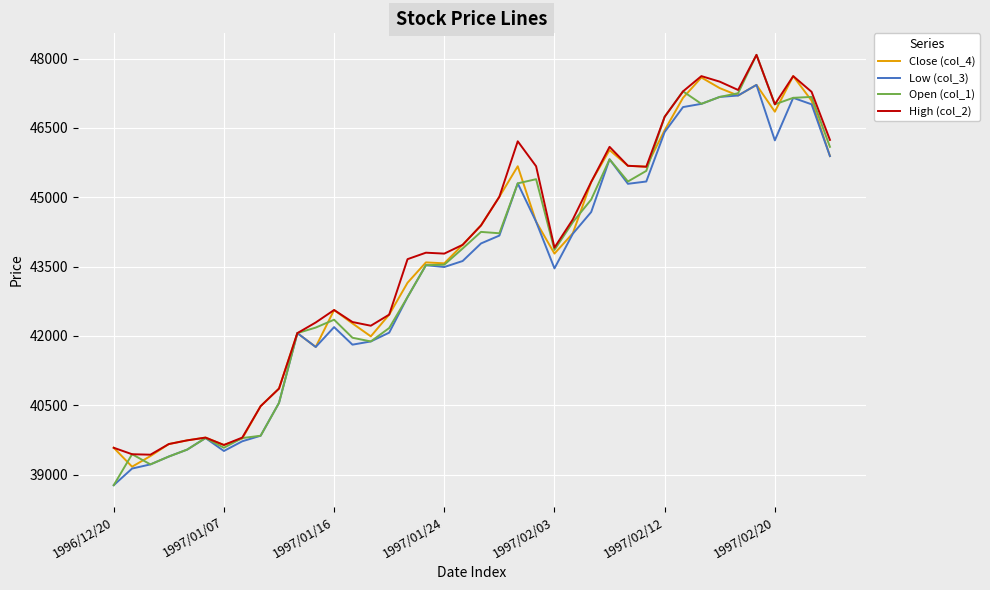

What is the smallest value displayed?

38770